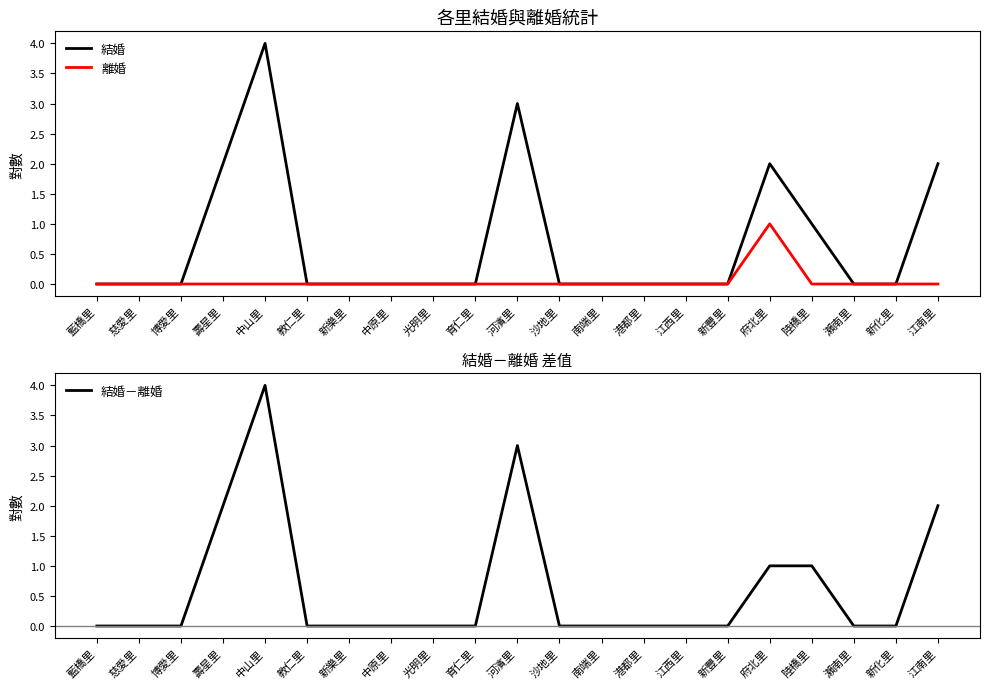

Rank the series by their maximum value, from lowest to highest.

離婚, 結婚, 結婚－離婚